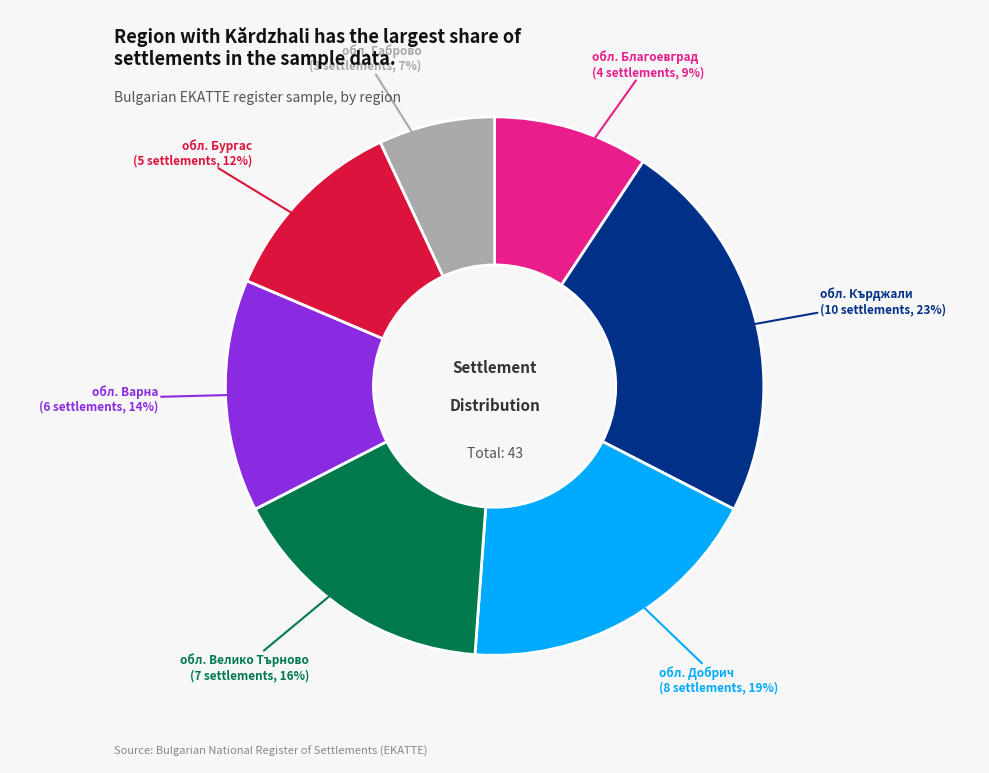

To the nearest percent, what is the average slice percentage?

14%